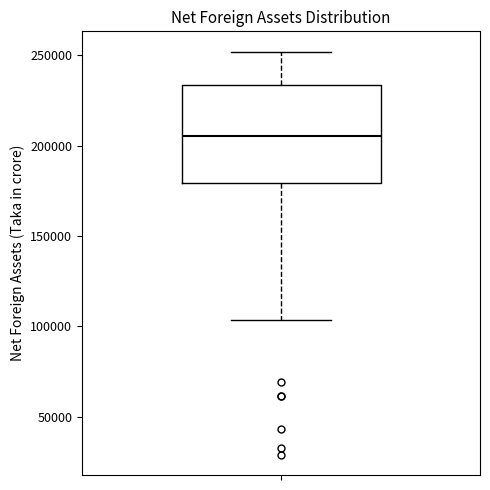

Read this box plot against the y-axis: the position of the median line, the range covered by the box, and the ends of both whiskers. The values are not printed on the chart, so give them approximately, as read against the axis.

median 205000, box 180000 to 235000, whiskers 105000 to 250000